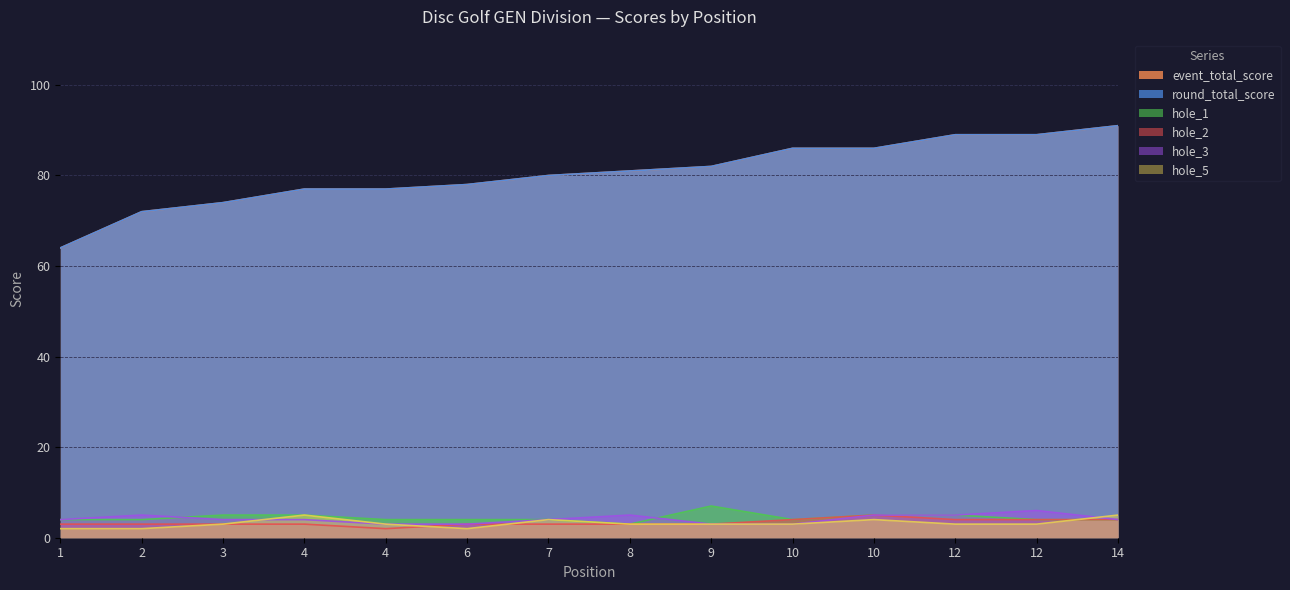

Which series has the widest spread of values?

event_total_score